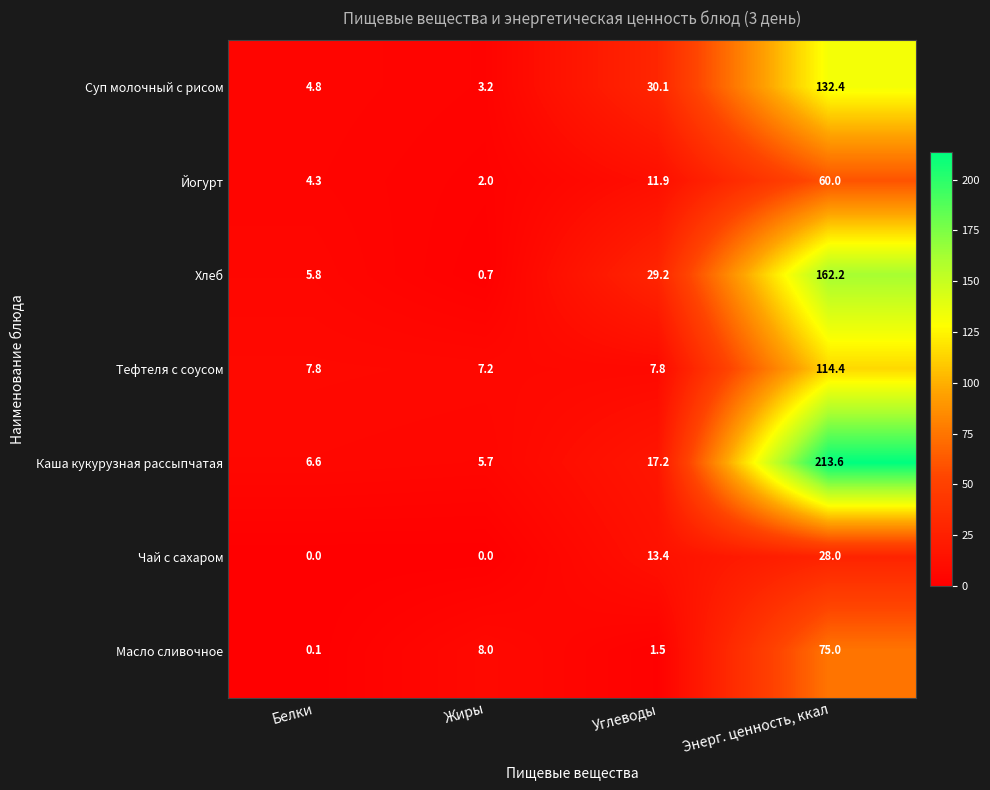

How many distinct data groups are displayed?

7